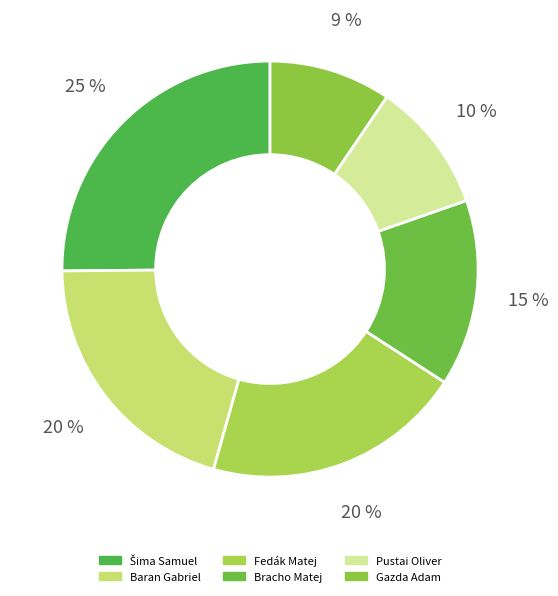

What percentage is NOT represented by Gazda Adam?

90.5%